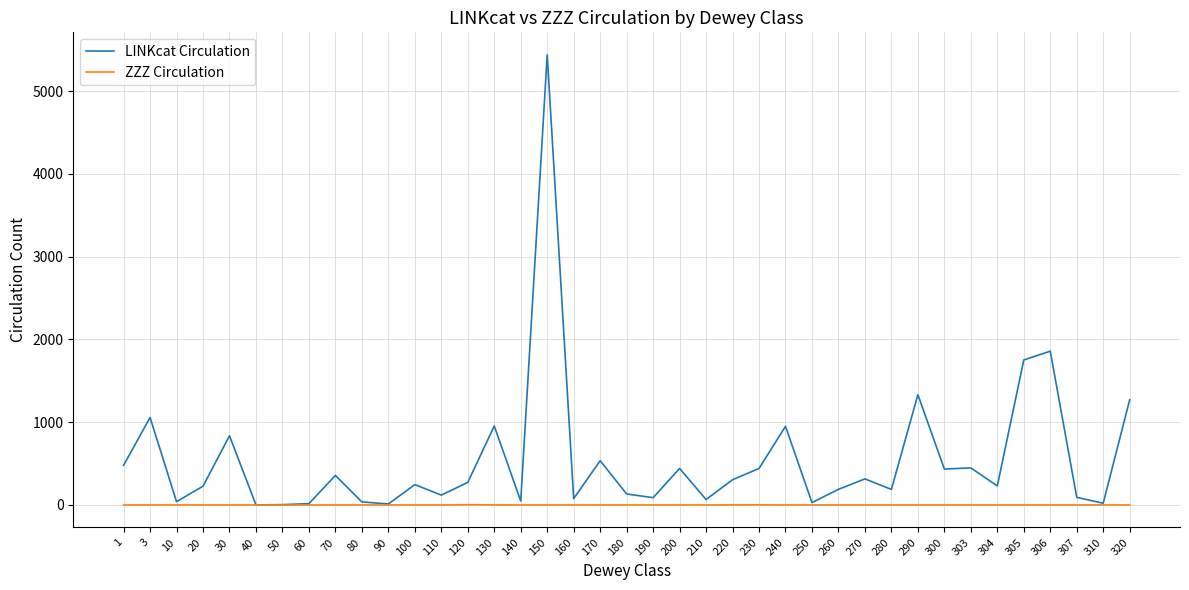

Is the value of LINKcat Circulation at 120 greater than the value of ZZZ Circulation at 310?

Yes